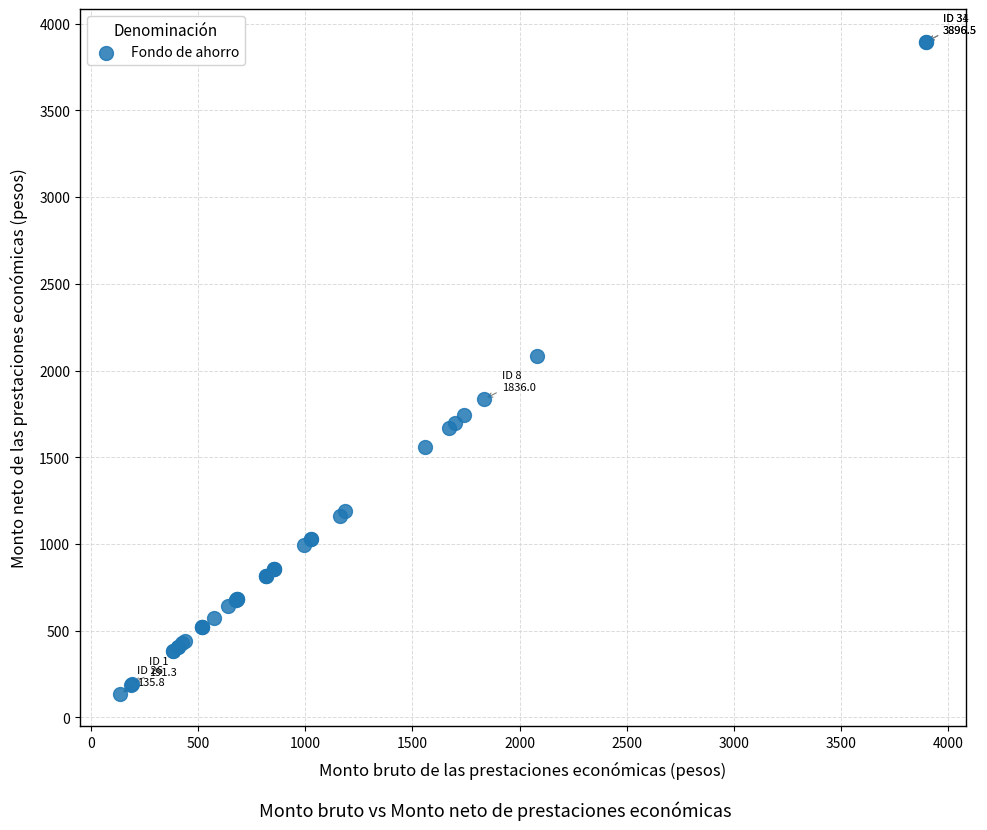

What Y value in the scatter plot is closest to 2016?

2082.8